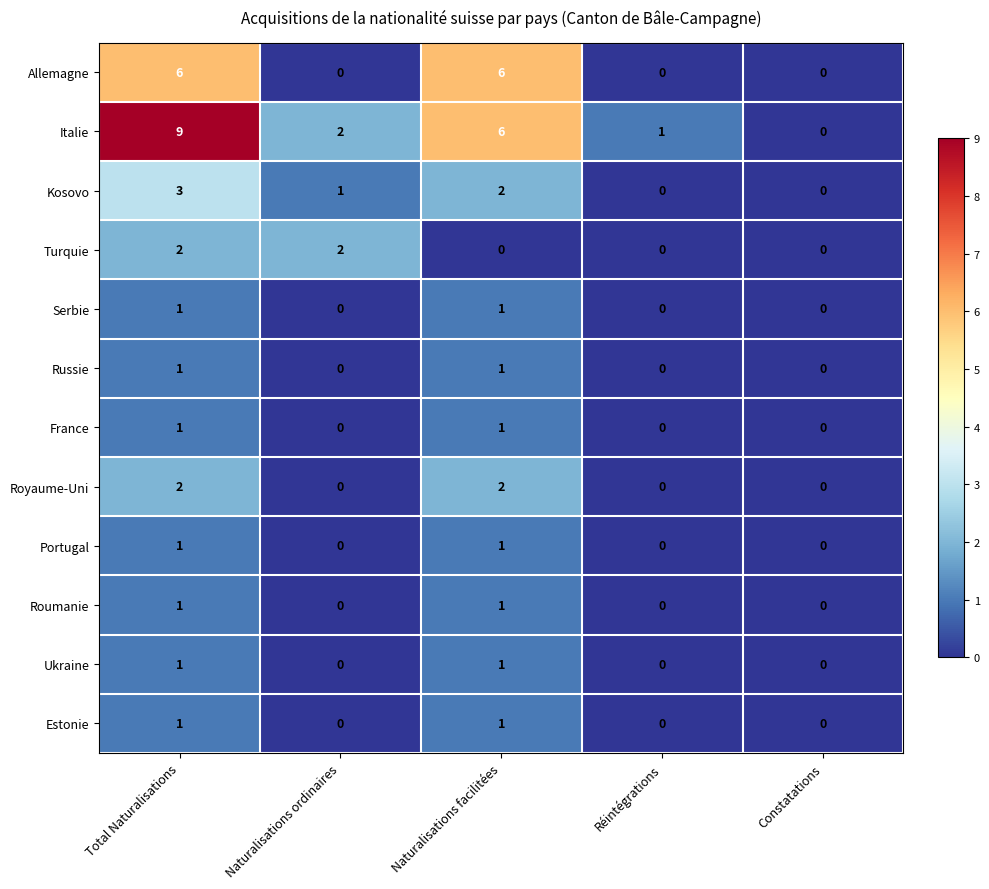

What is the average value of the Italie series?

4